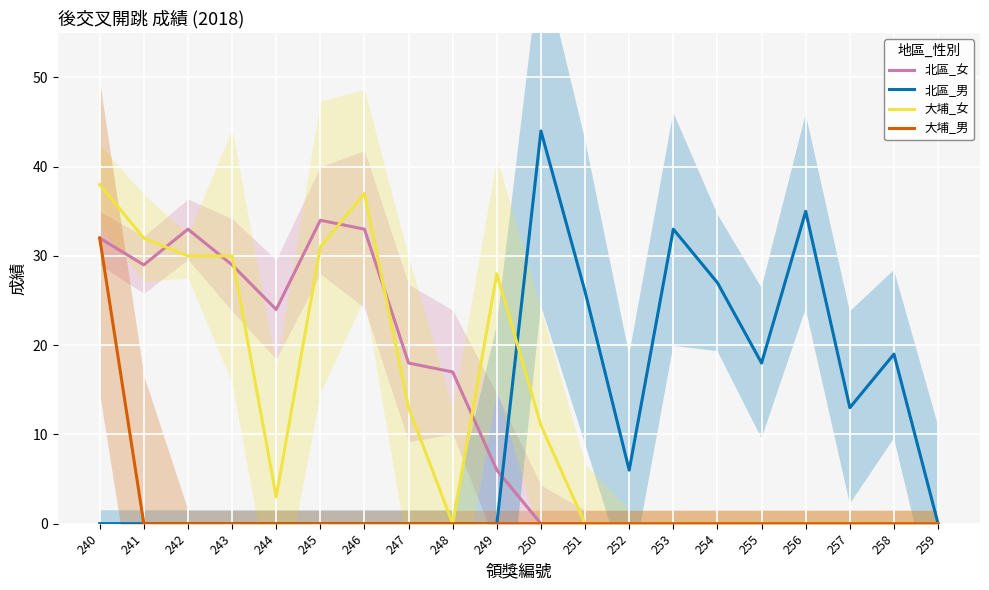

What is the difference between the second highest and minimum values in the 大埔_女 series?

37